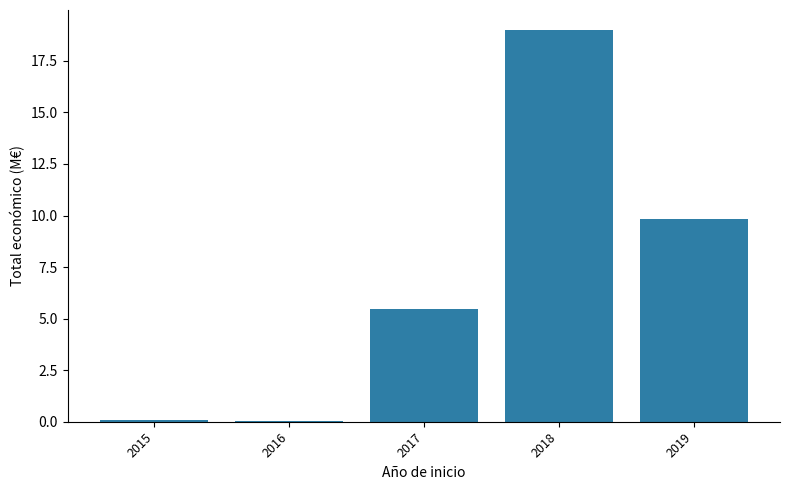

Which has a higher value, 2017 or 2018?

2018